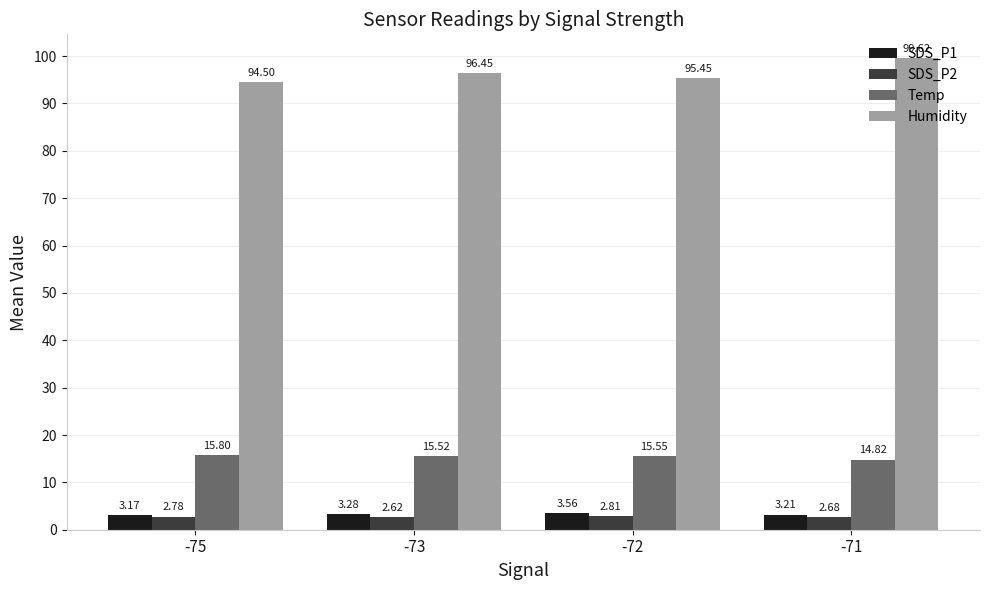

Rank the series by their maximum value, from highest to lowest.

Humidity, Temp, SDS_P1, SDS_P2